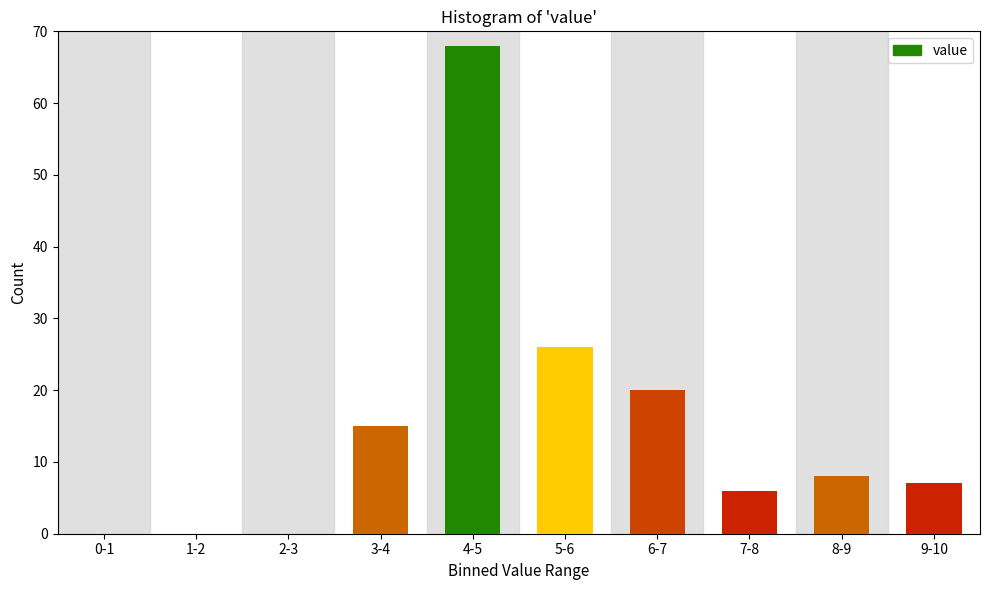

Reading left to right, extract all data points from this chart.

0-1=0	1-2=0	2-3=0	3-4=15	4-5=68	5-6=26	6-7=20	7-8=6	8-9=8	9-10=7